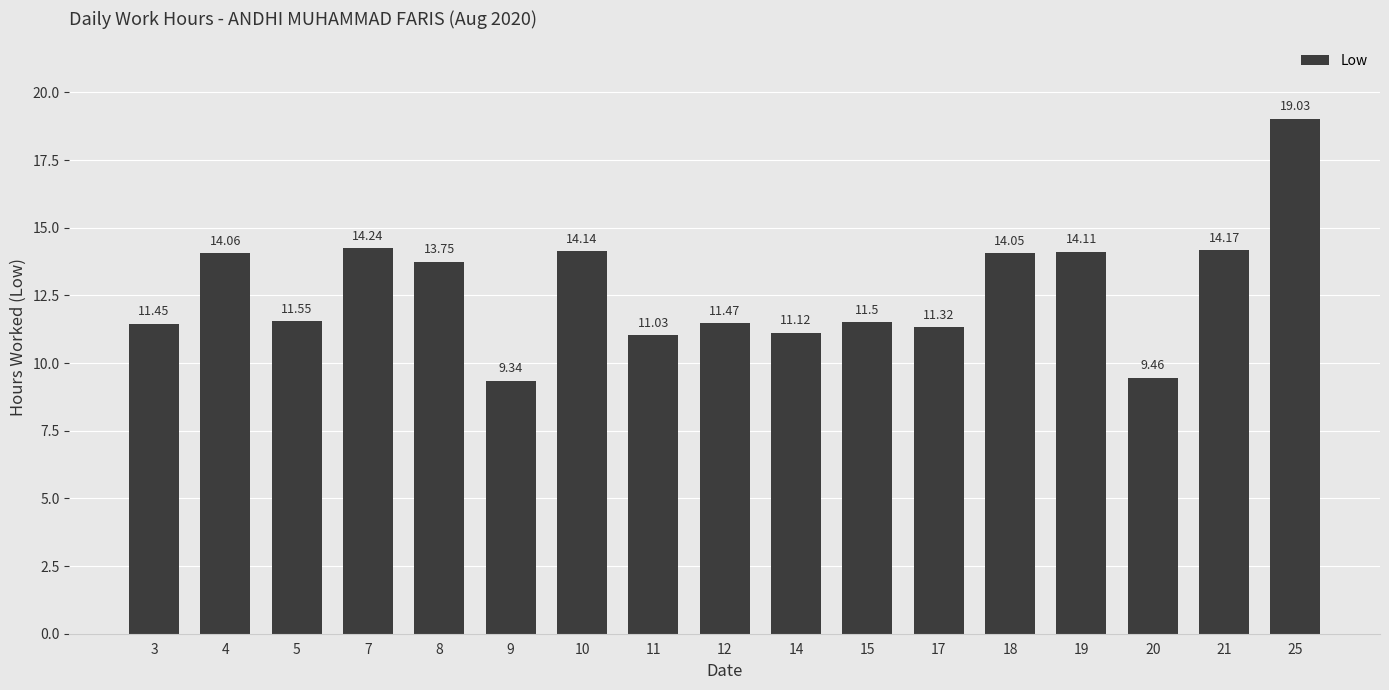

Rank the categories by value from highest to lowest.

25, 7, 21, 10, 19, 4, 18, 8, 5, 15, 12, 3, 17, 14, 11, 20, 9